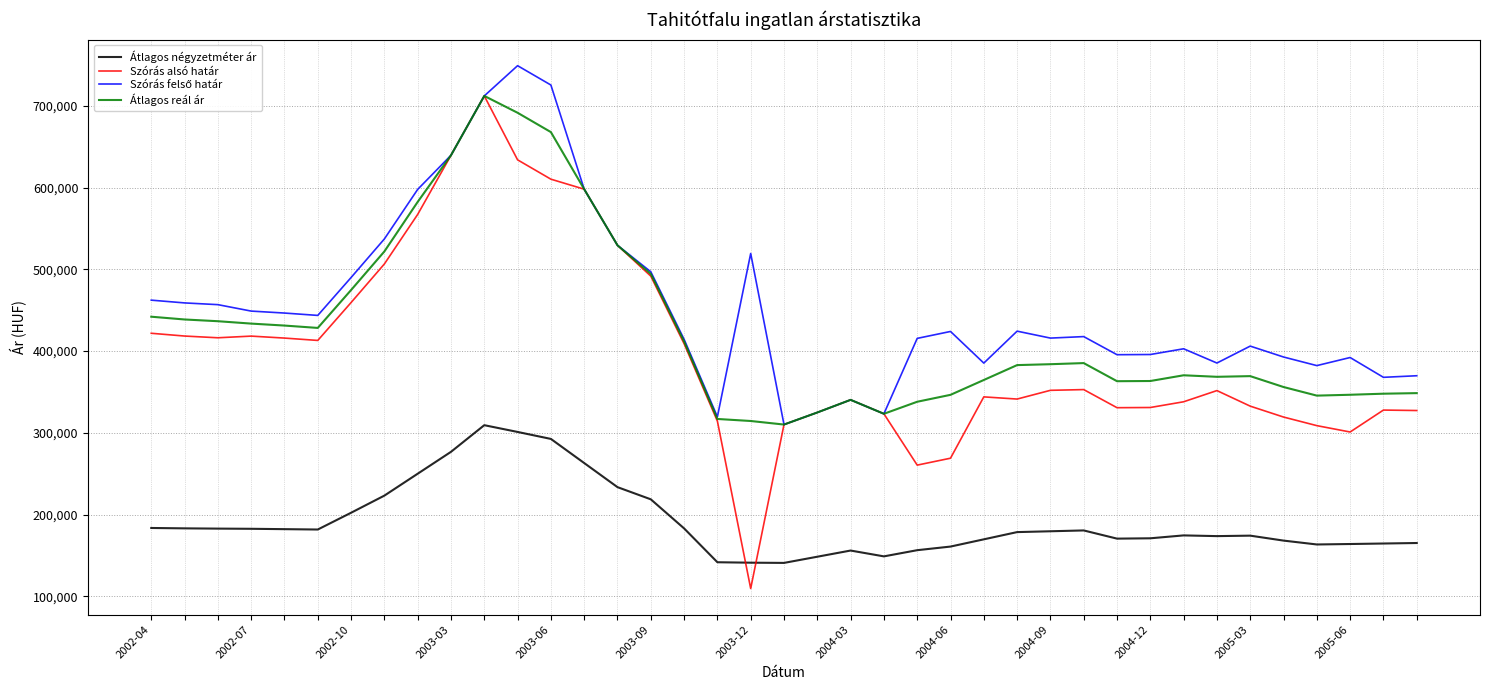

True or false: Átlagos négyzetméter ár and Átlagos reál ár cross at least once.

False